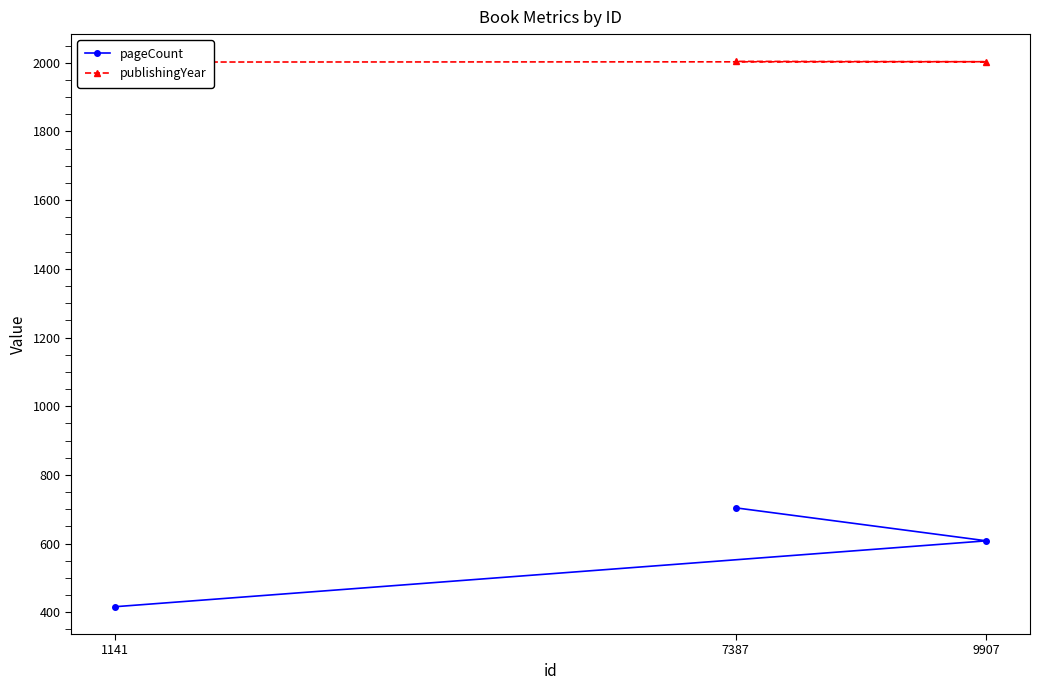

True or false: publishingYear has a value of 2004 at 7387.

True